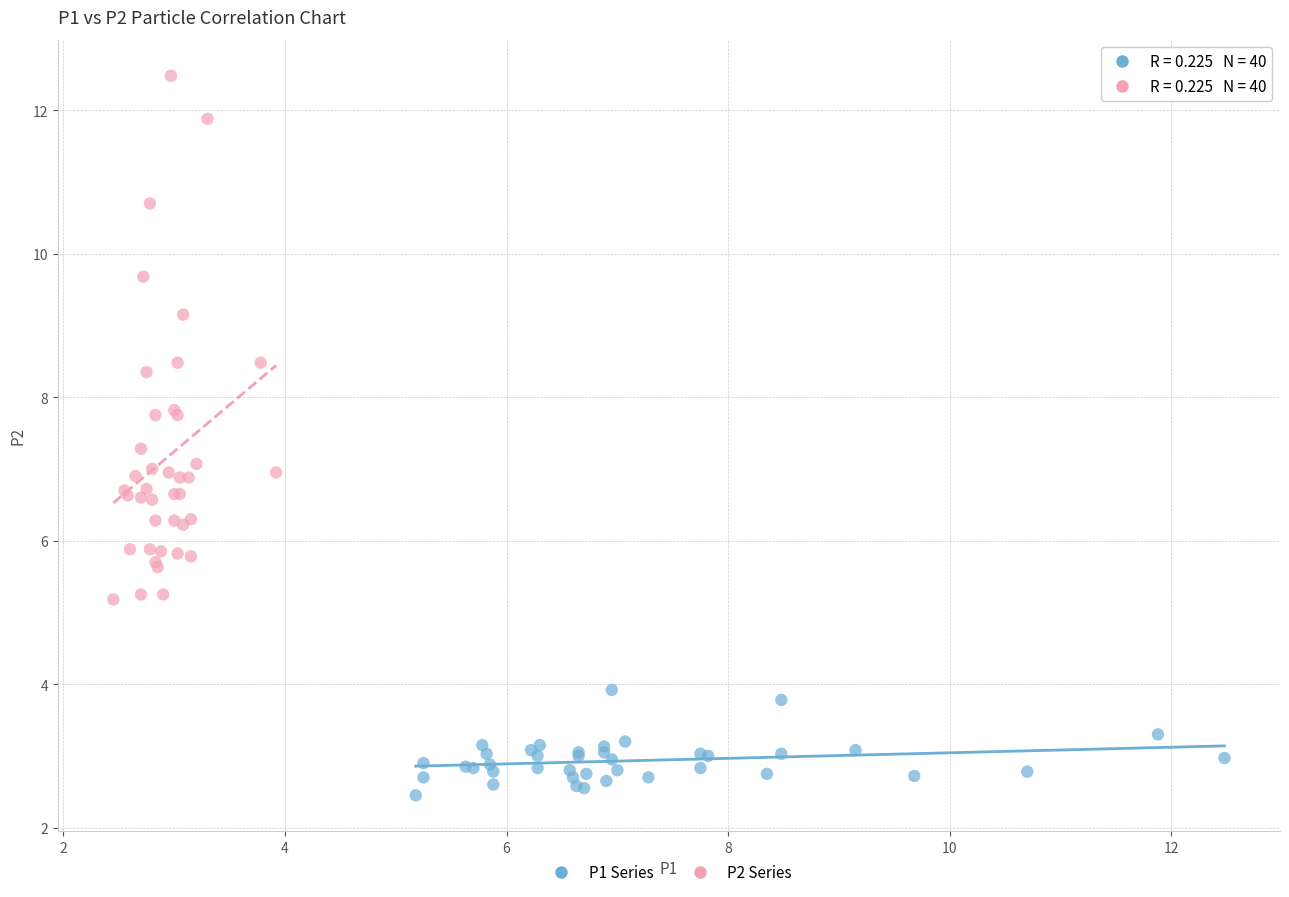

Which series contains the highest Y value?

P2 Series